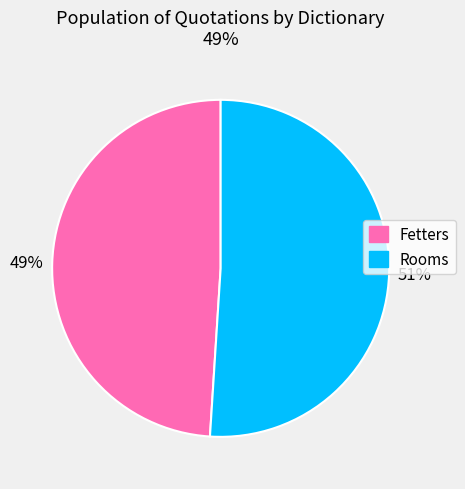

Does Fetters represent more than half of the total?

No